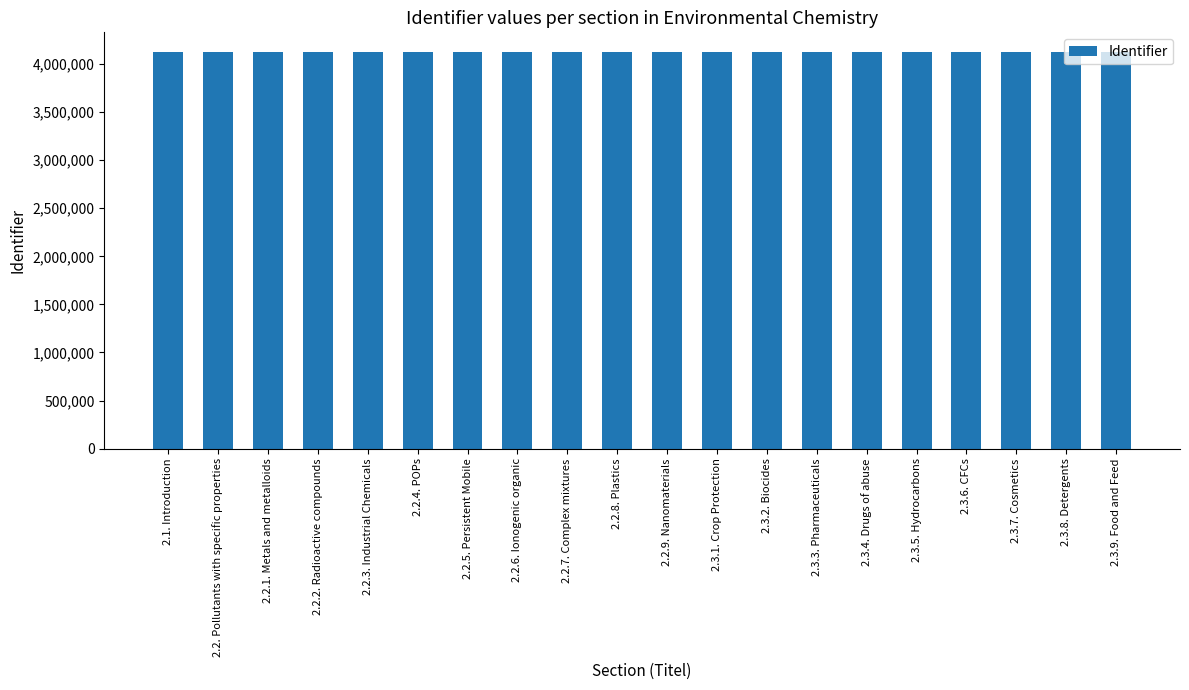

What is the smallest value displayed?

4124233